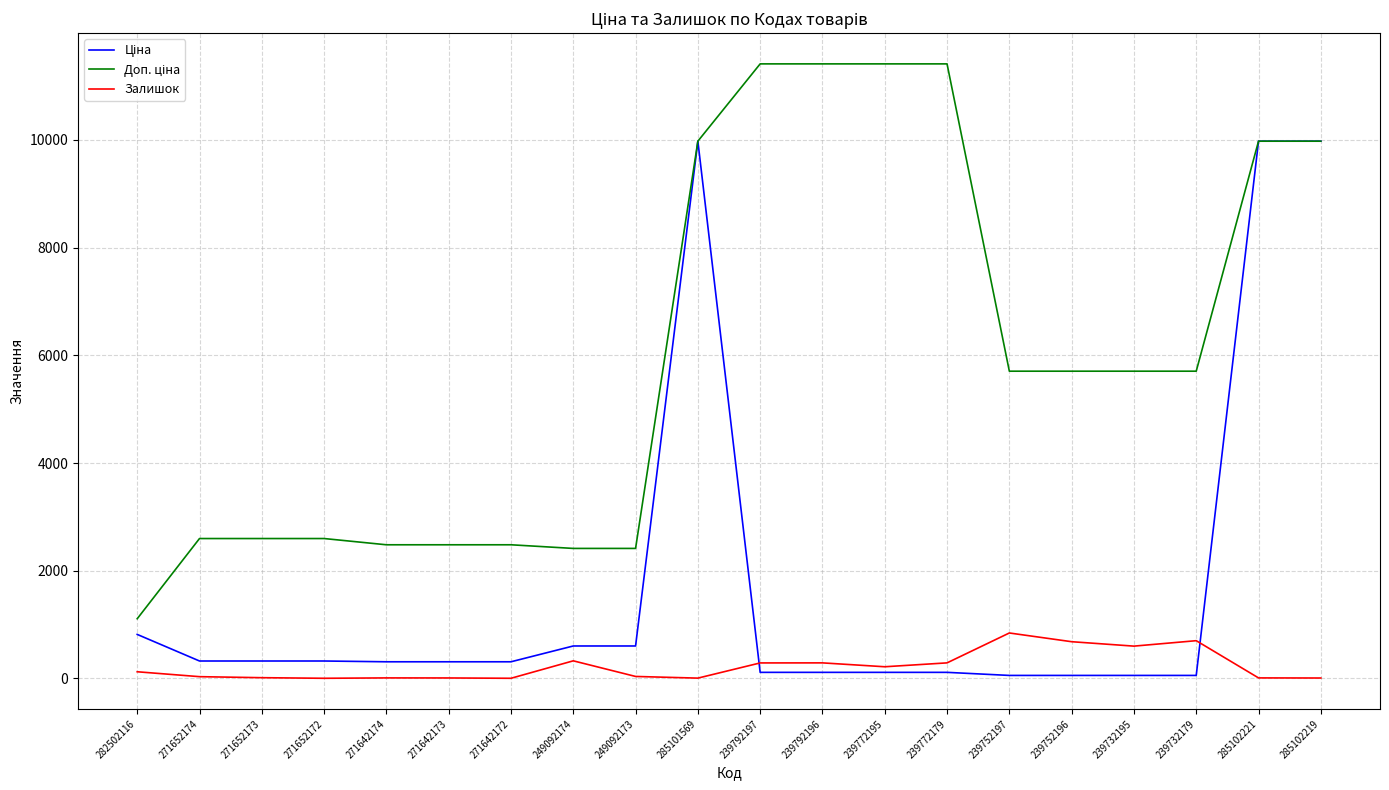

The Залишок series shows 683.0 at 239752196. True or false?

True